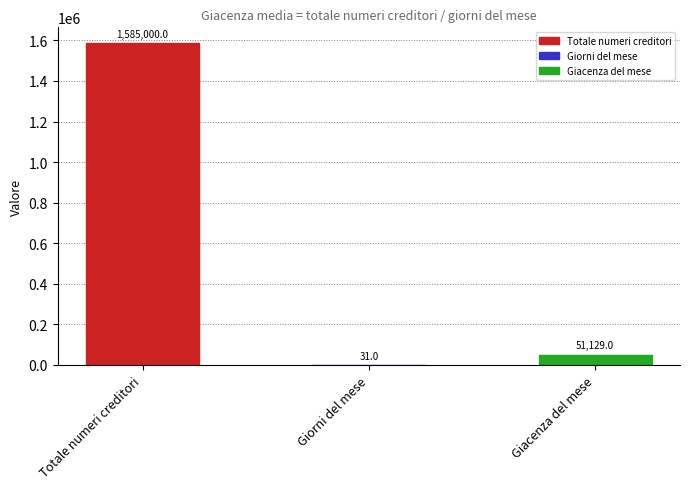

What value does the data have at Giorni del mese?

31.0